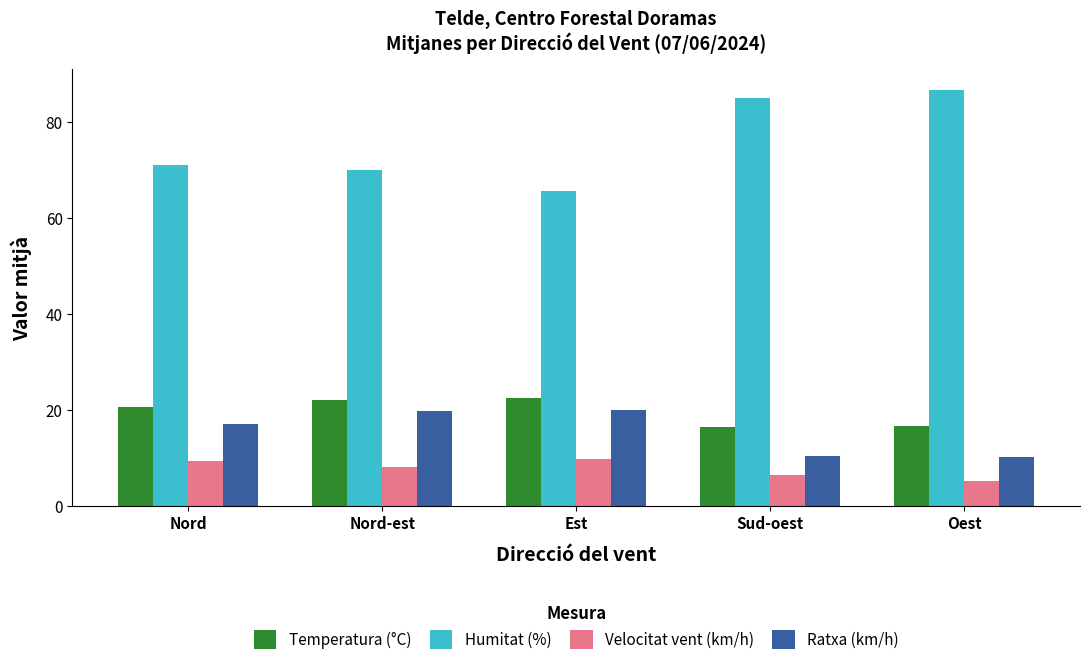

What is the difference between the highest and lowest values at Sud-oest?

78.6